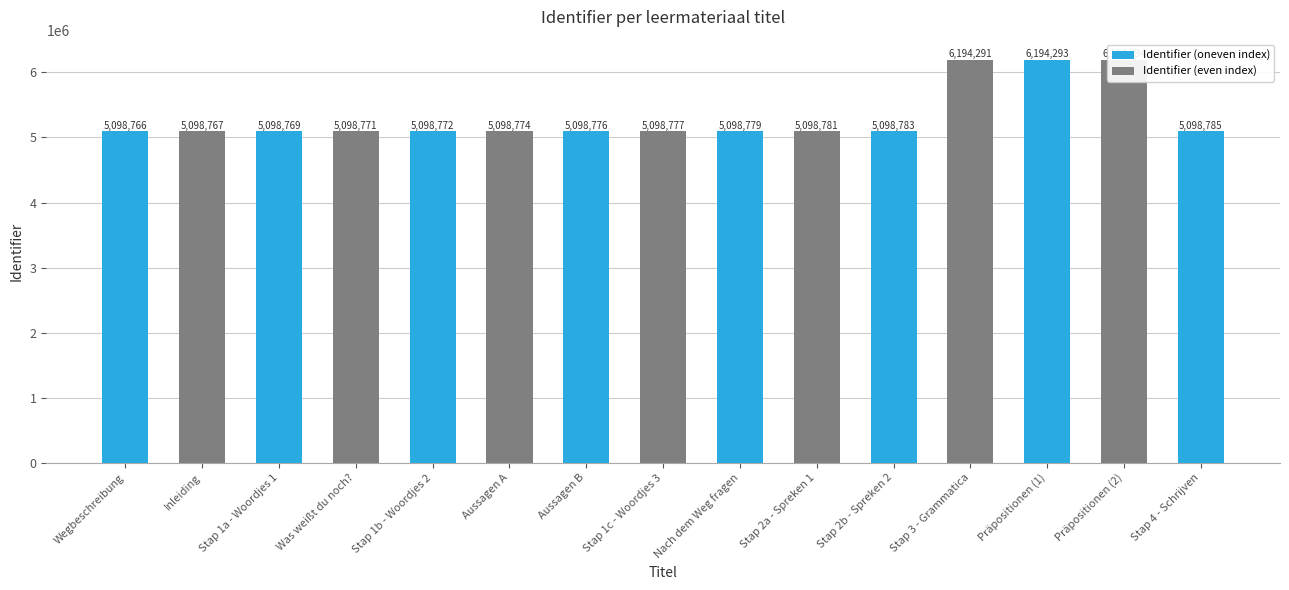

True or false: the data shows 8290342 at Stap 3 - Grammatica.

False